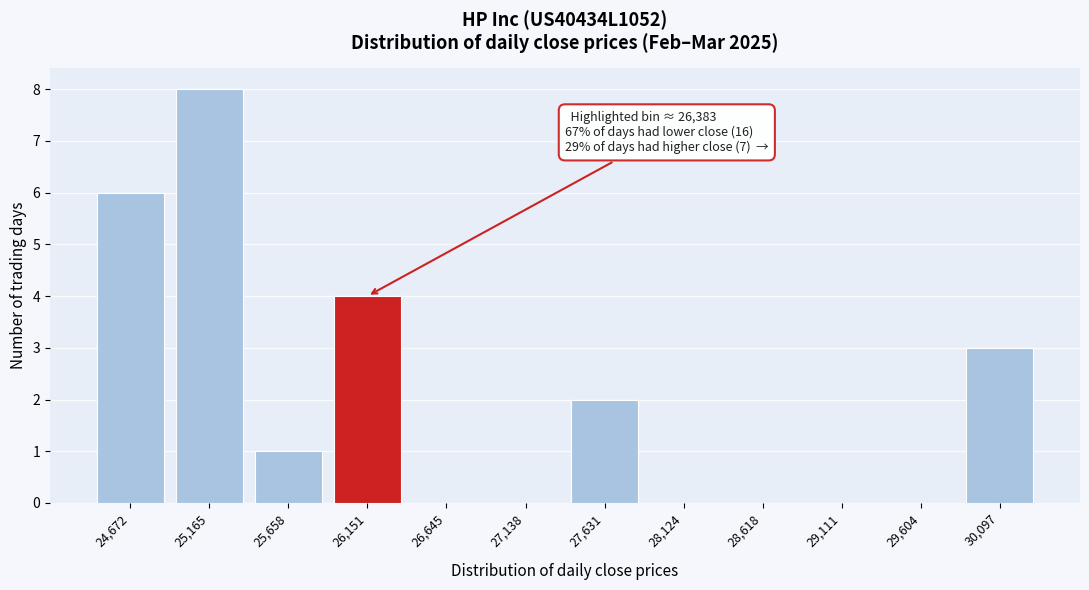

Reading left to right, list all the values displayed in this chart.

24,672=6	25,165=8	25,658=1	26,151=4	26,645=0	27,138=0	27,631=2	28,124=0	28,618=0	29,111=0	29,604=0	30,097=3